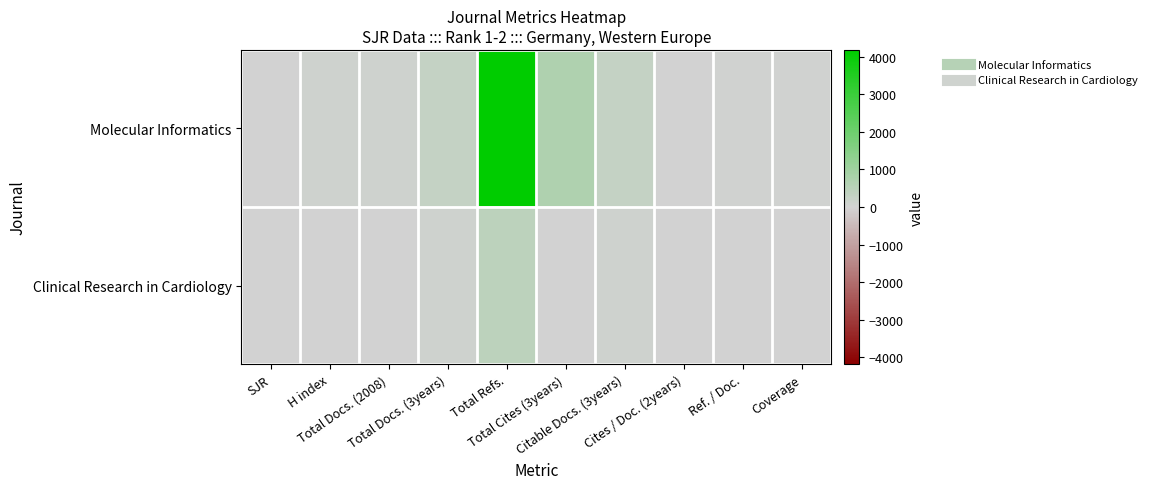

List the series in order of their overall mean, lowest first.

Clinical Research in Cardiology, Molecular Informatics